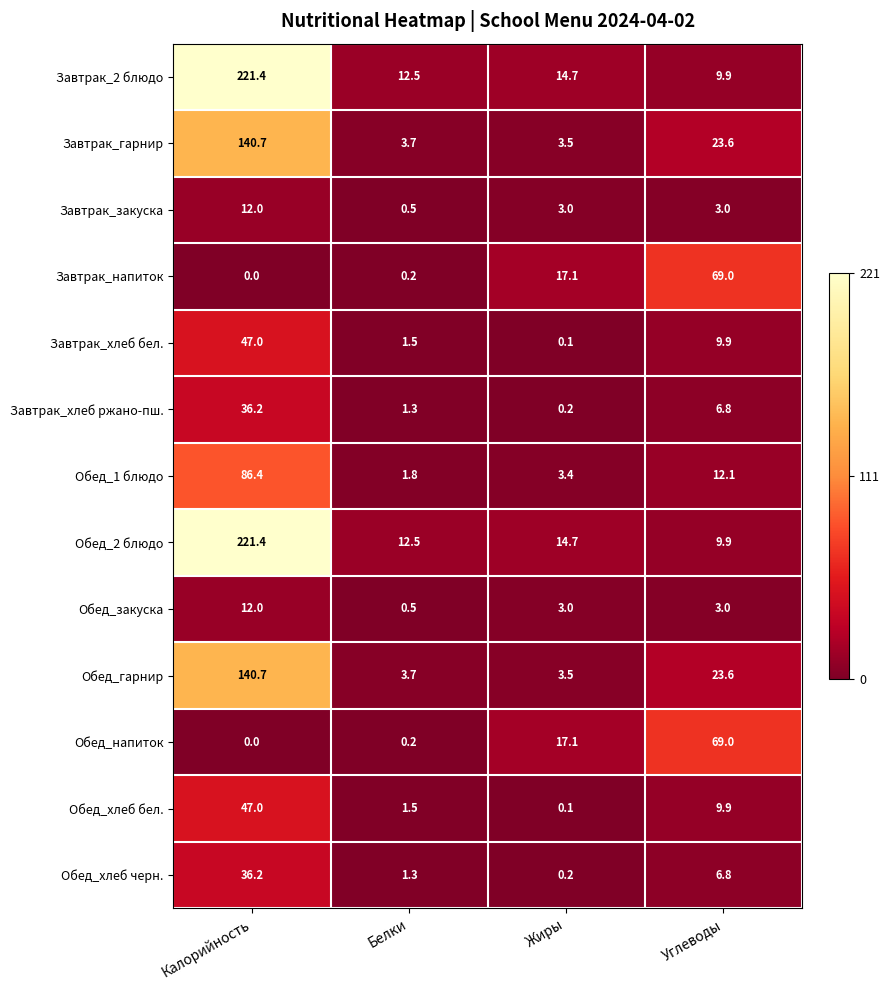

Is it true that Обед_хлеб черн. equals 1.7 at Белки?

False